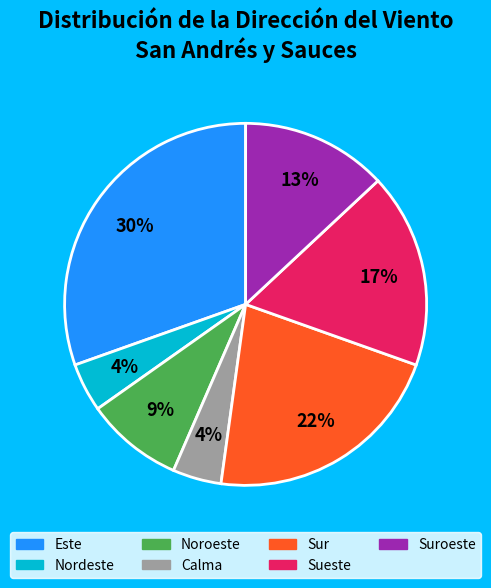

How many segments does this pie chart have?

7